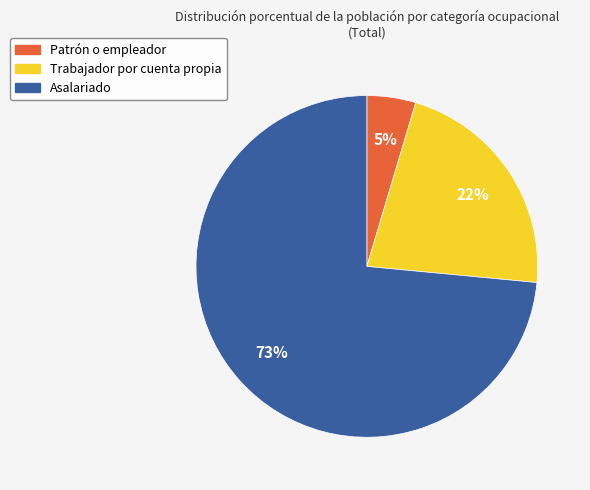

Approximately how many times larger is the value at Patrón o empleador compared to Asalariado?

0.1